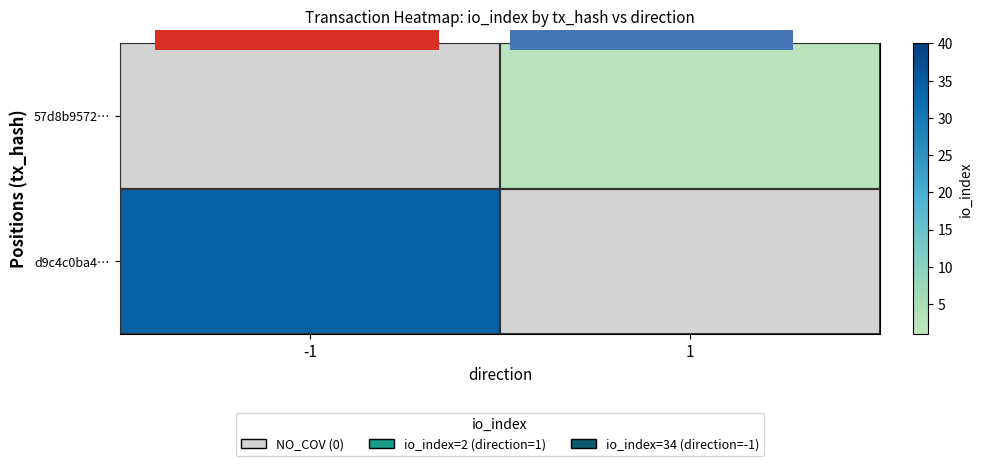

At how many categories does at least one series exceed 29?

1